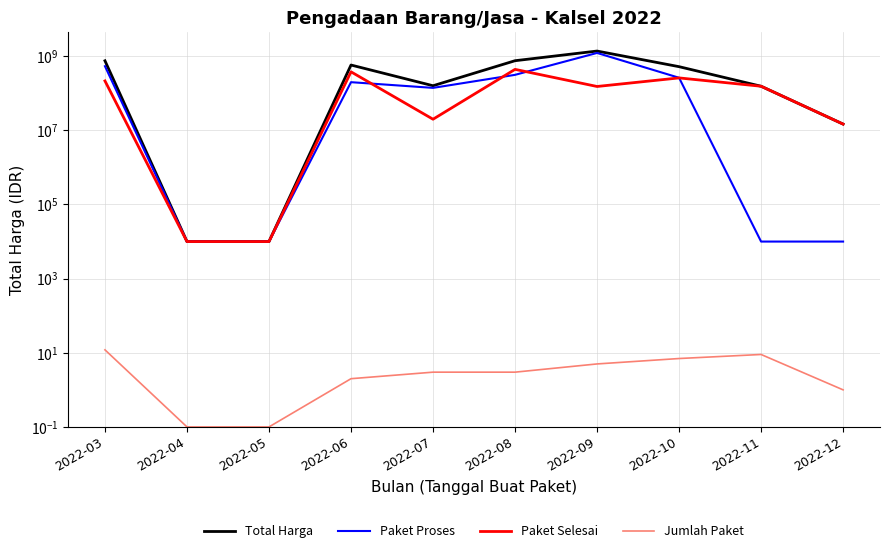

What is the difference between the second highest and minimum values in the Paket Proses series?

537276740.0